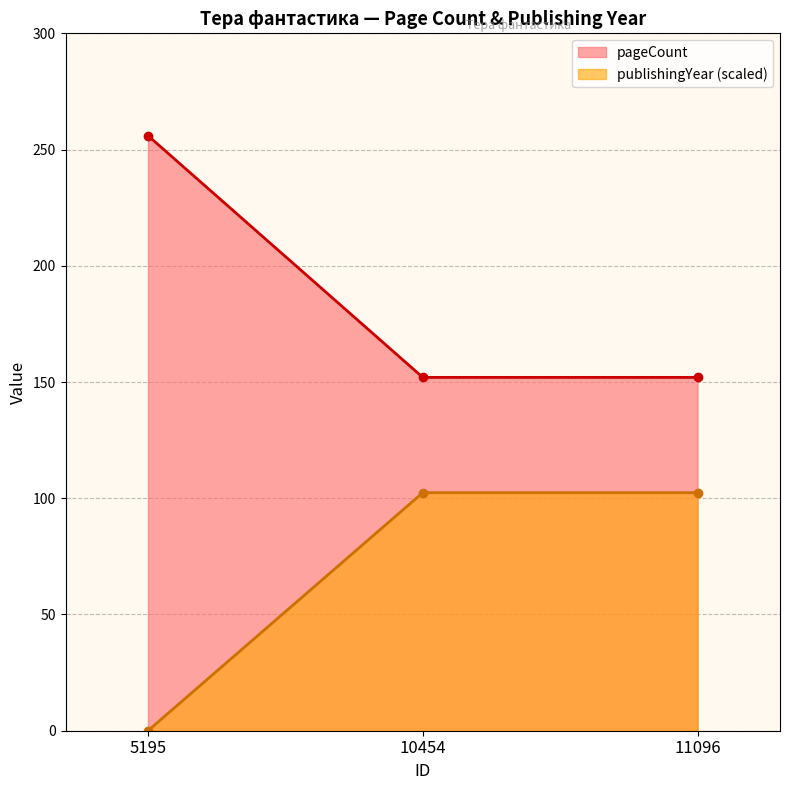

What is the sum of the pageCount values at 5195 and 10454?

408.0